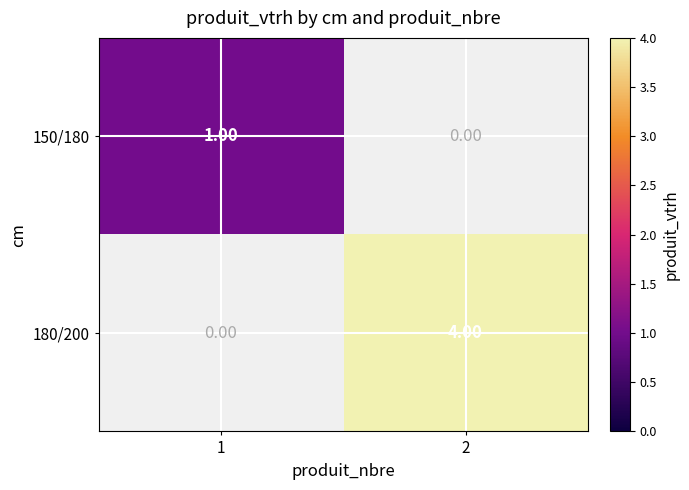

List the labels in order of 150/180 value, largest first.

1, 2